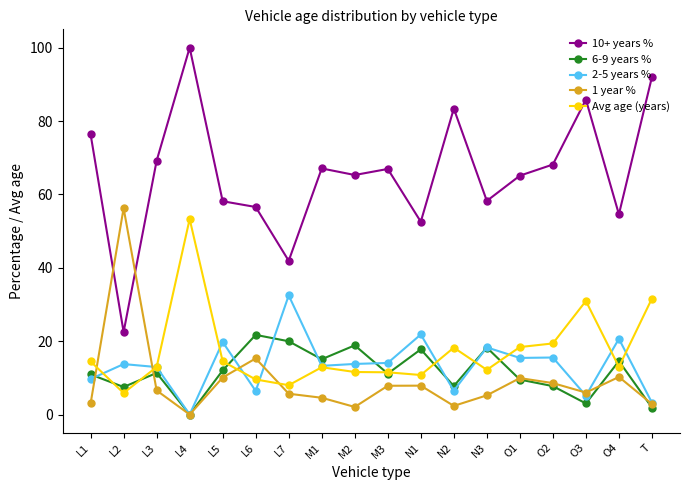

Where is the first local maximum for 1 year %?

L2